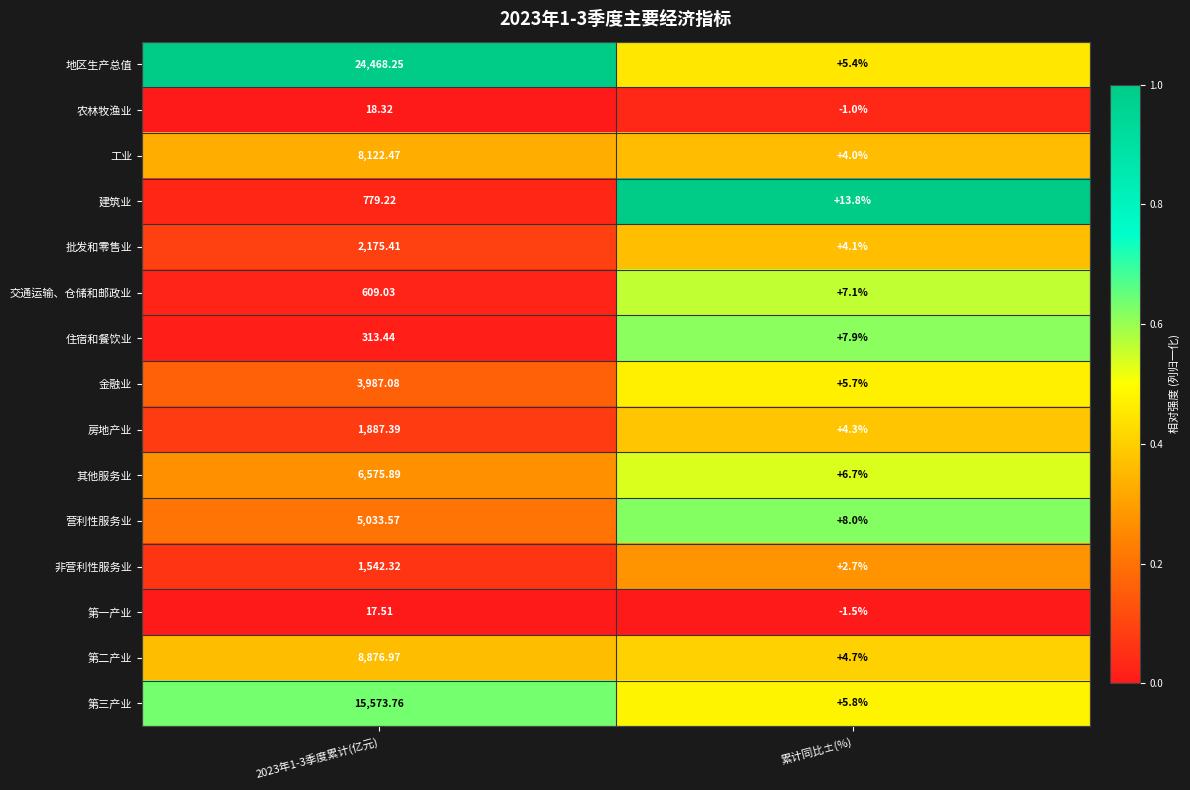

Which category has the lowest value in the 房地产业 series?

累计同比±(%)